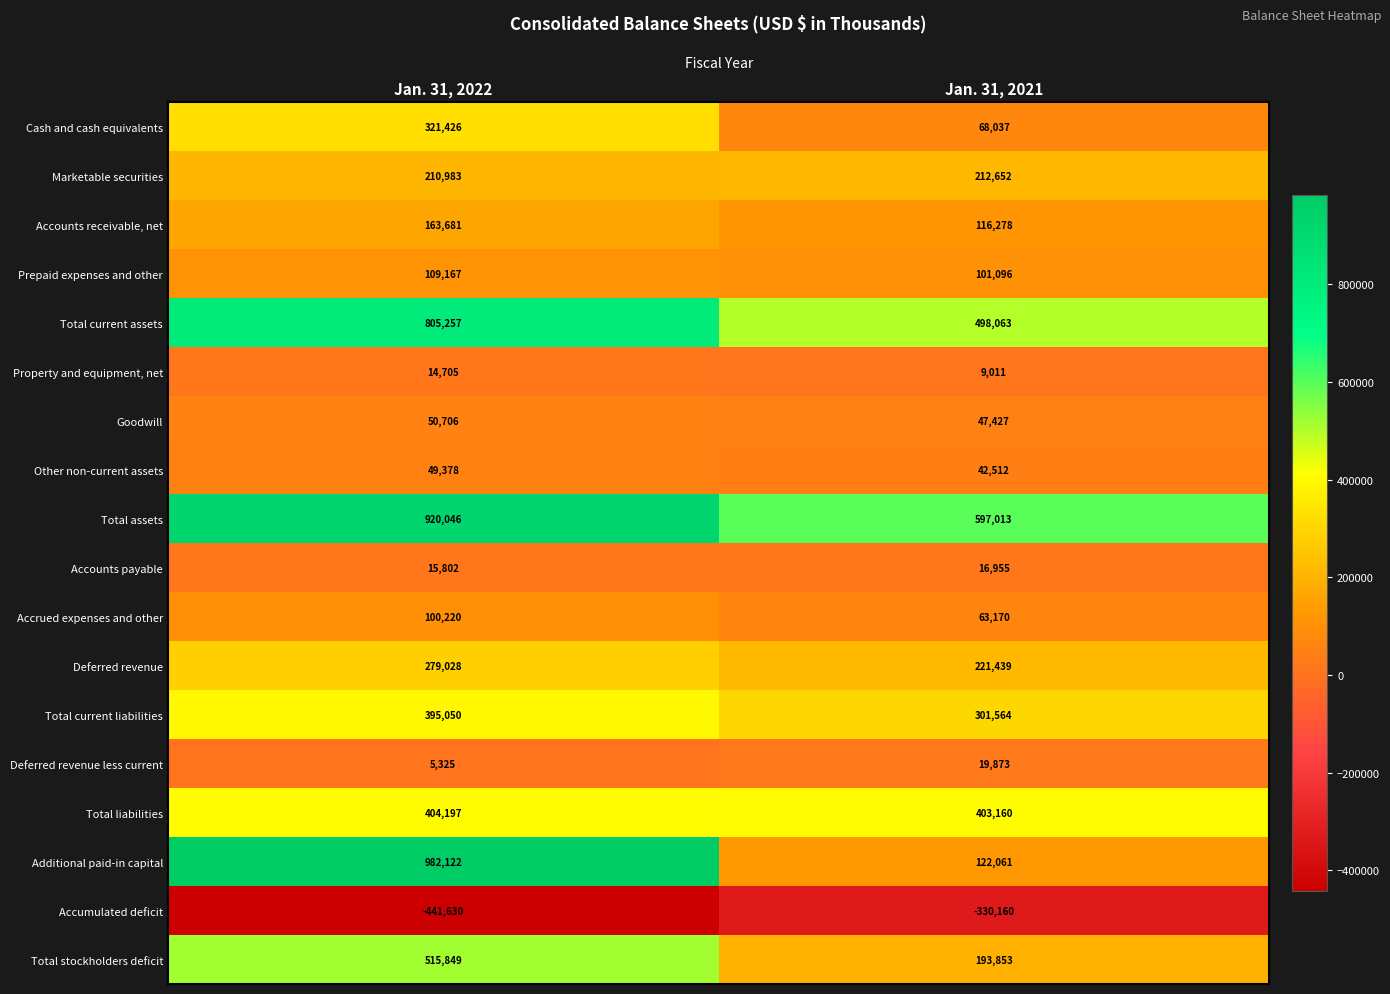

Which series has the largest total across all categories?

Total assets